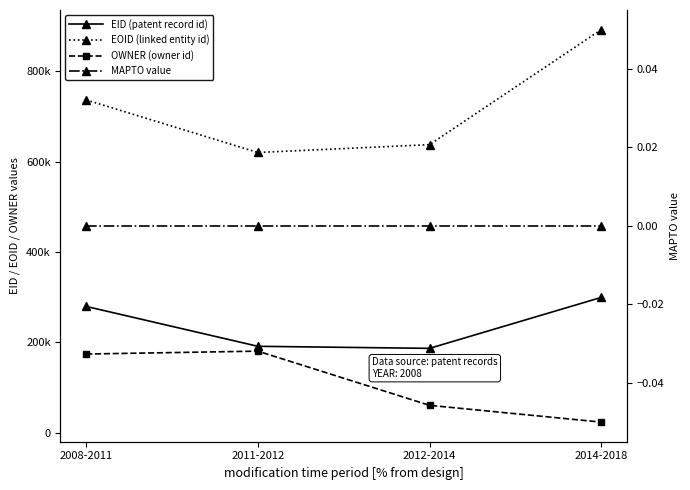

Reading left to right, extract all data points from this chart.

EID (patent record id): 2008-2011=279313	2011-2012=191032	2012-2014=186465	2014-2018=299245
EOID (linked entity id): 2008-2011=736476	2011-2012=620095	2012-2014=637453	2014-2018=892119
OWNER (owner id): 2008-2011=173932	2011-2012=180295	2012-2014=60338	2014-2018=23218
MAPTO value: 2008-2011=0	2011-2012=0	2012-2014=0	2014-2018=0